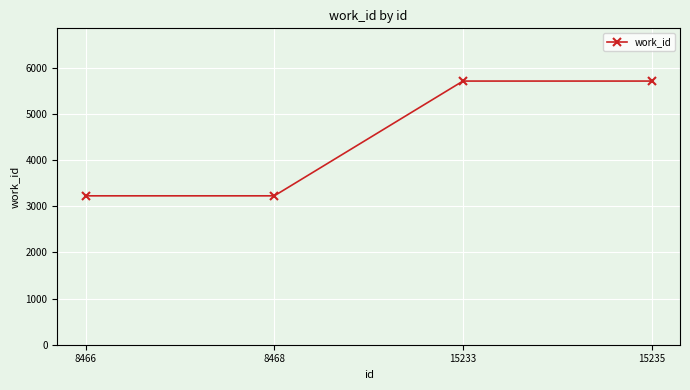

How many categories are shown in the chart?

4